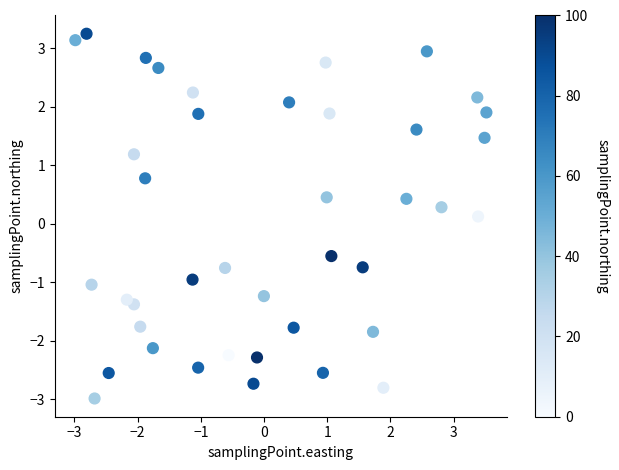

What is the range of X values (max minus min)?

6.5